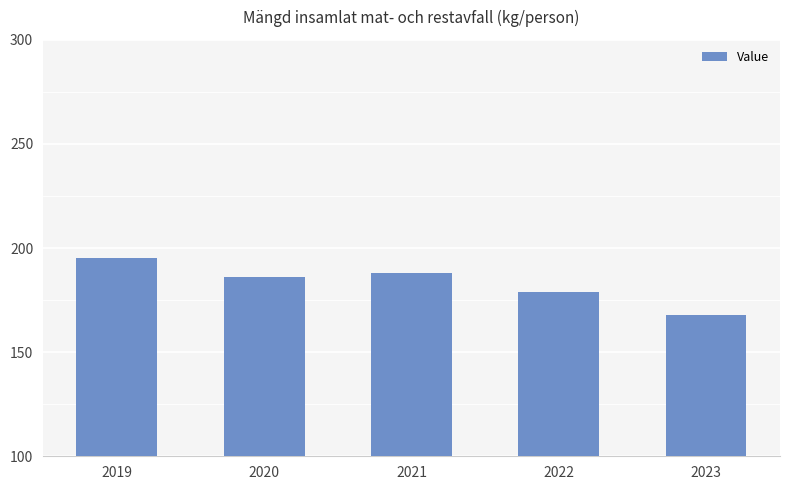

Rank the categories by value from highest to lowest.

2019, 2021, 2020, 2022, 2023